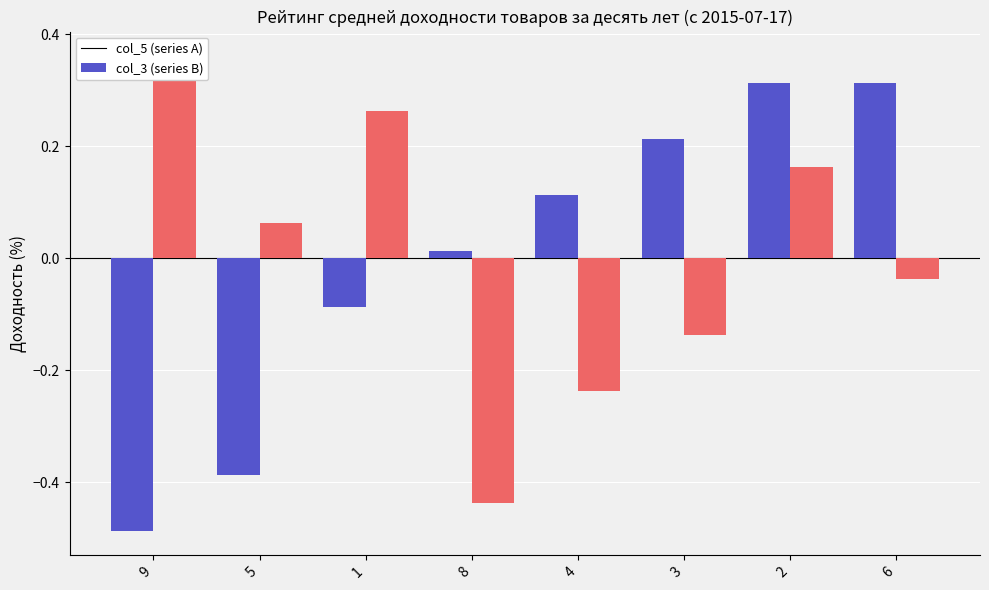

Are the bars horizontal?

No